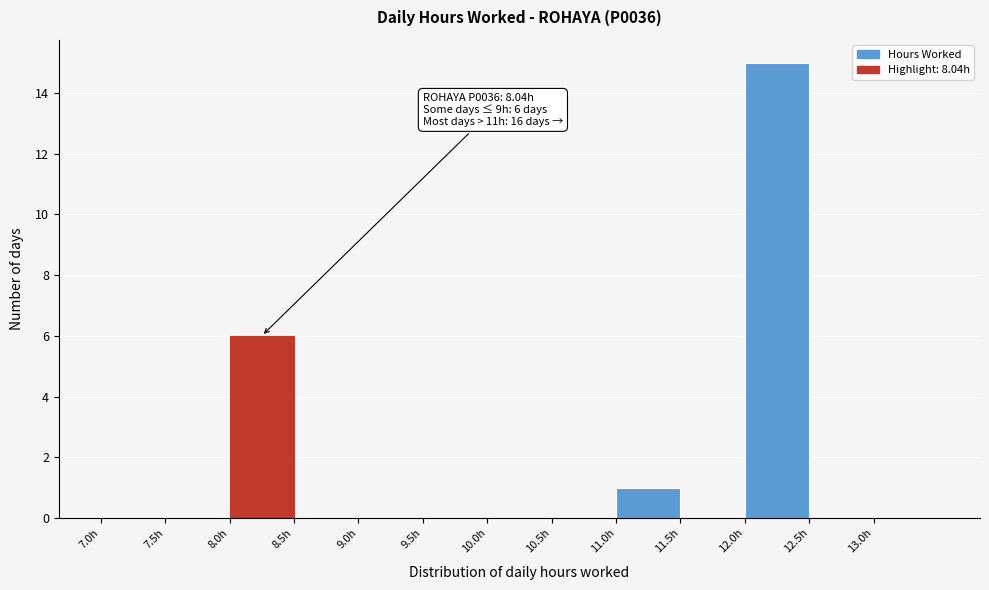

Over which range of the x-axis is the bar tallest?

12.0 to 12.5